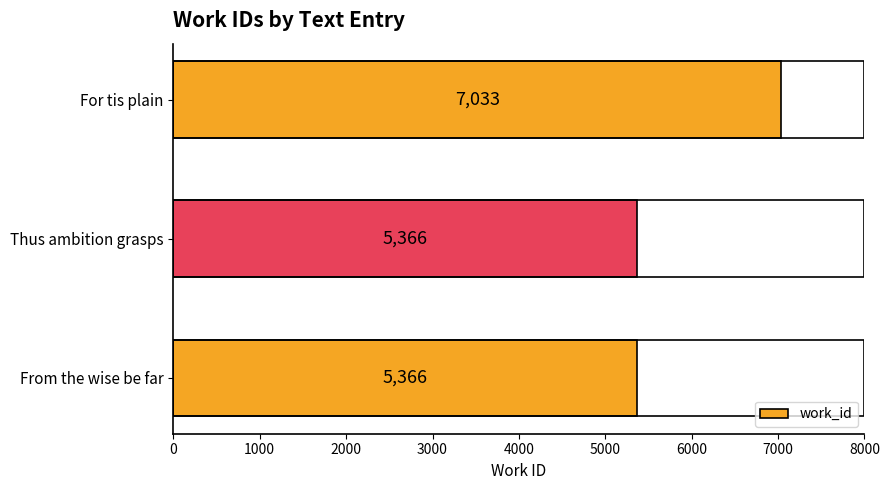

Reading bottom to top, list all the values displayed in this chart.

From the wise be far=5366	Thus ambition grasps=5366	For tis plain=7033